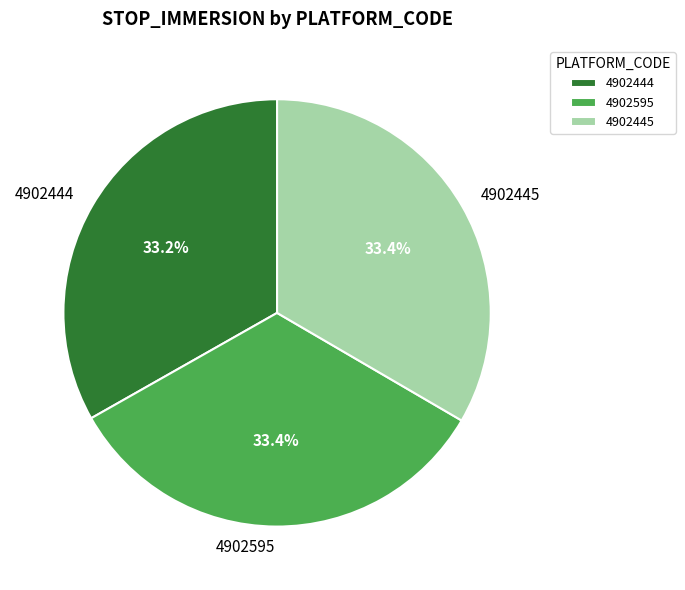

What percentage do 4902444 and 4902445 together represent?

66.6%